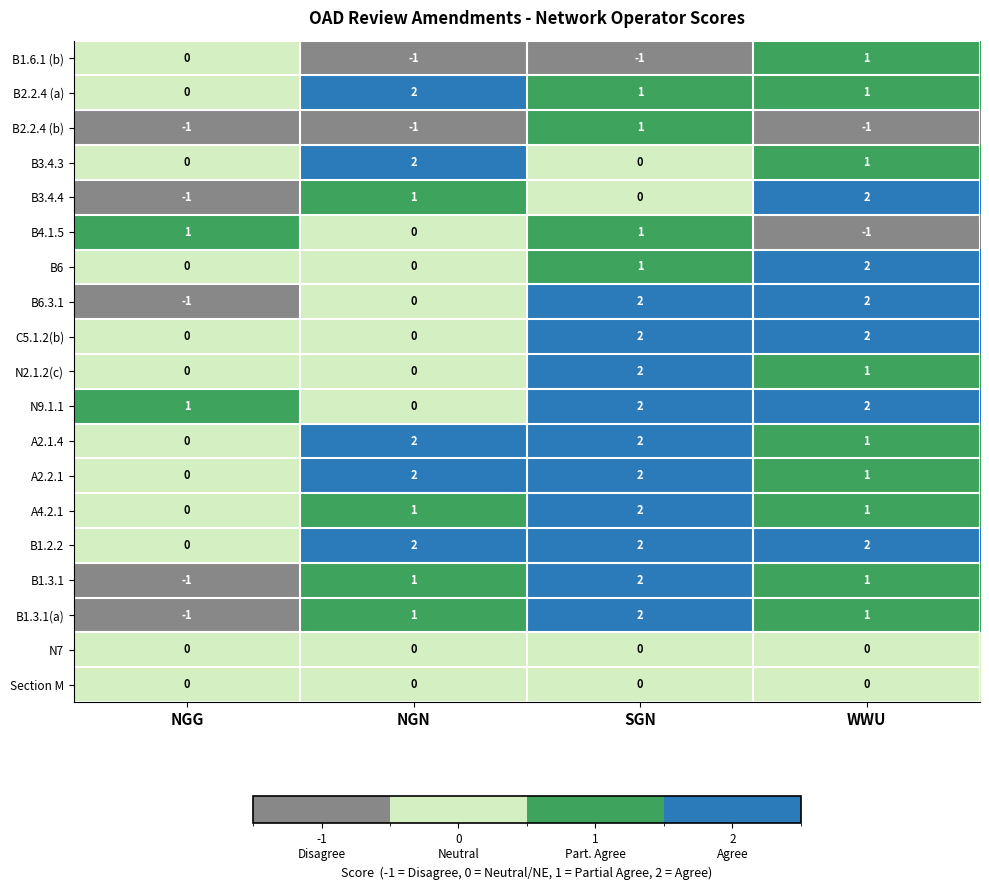

Where is B1.3.1(a) nearest to the value 0?

NGG